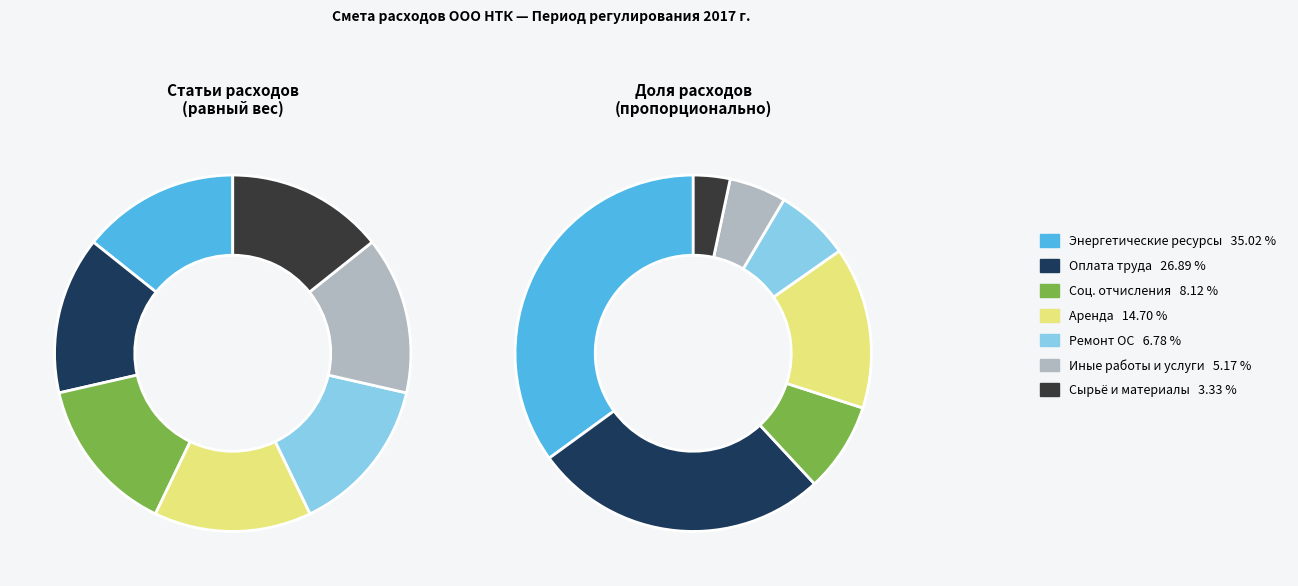

Approximately how many times larger is the value at ремонт основных средств compared to расходы на оплату иных работ и услуг?

1.3